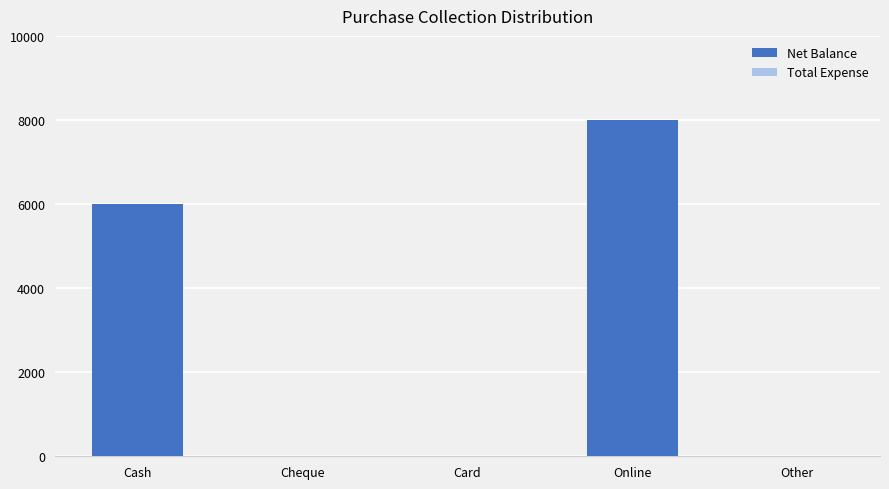

At which label is the value closest to 4000?

Cash